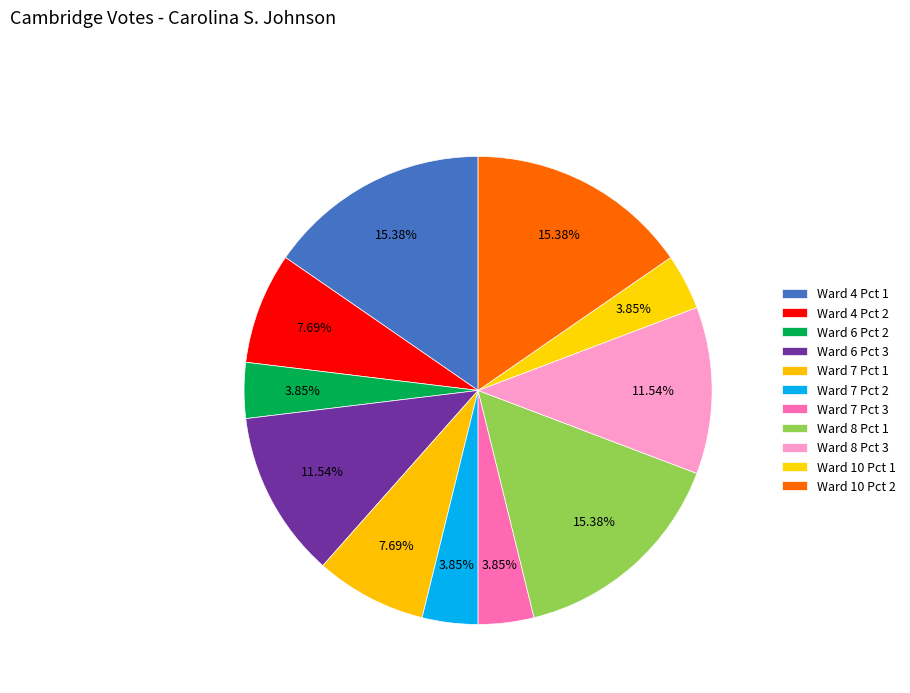

How many segments does this pie chart have?

11